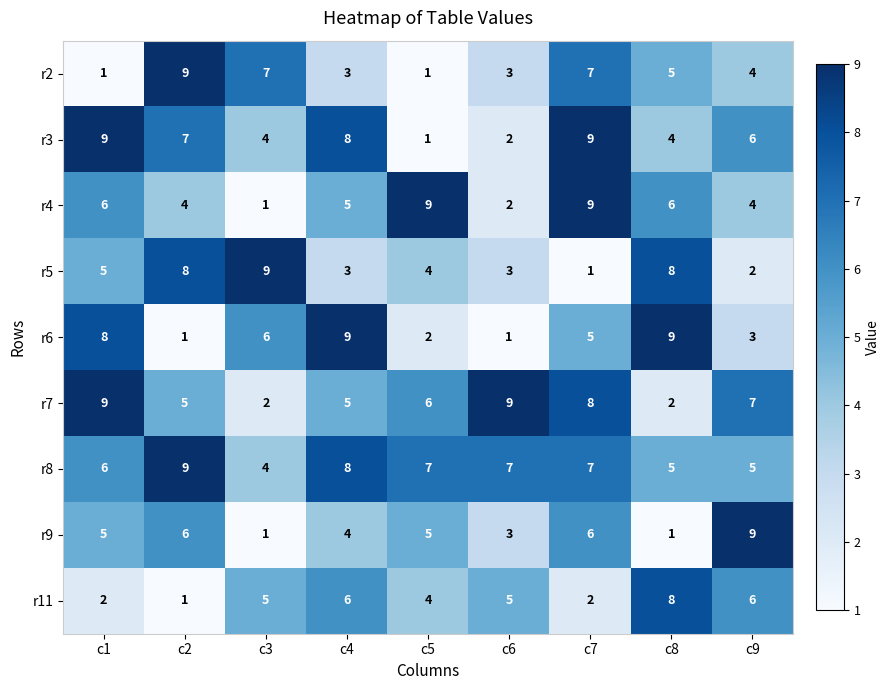

Is it true that r5 equals 3 at c4?

True